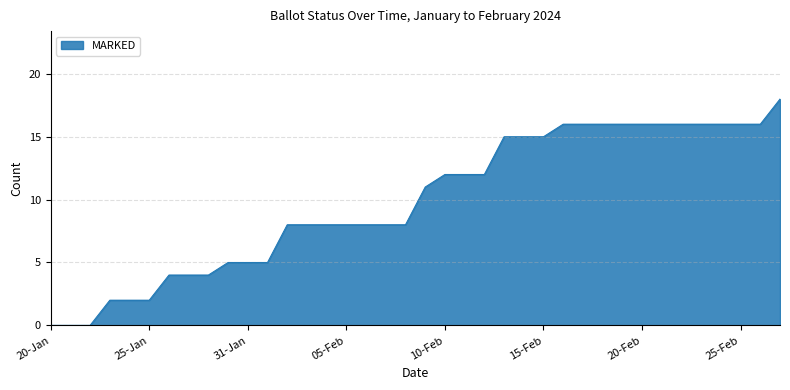

What is the difference between the maximum and minimum values?

18